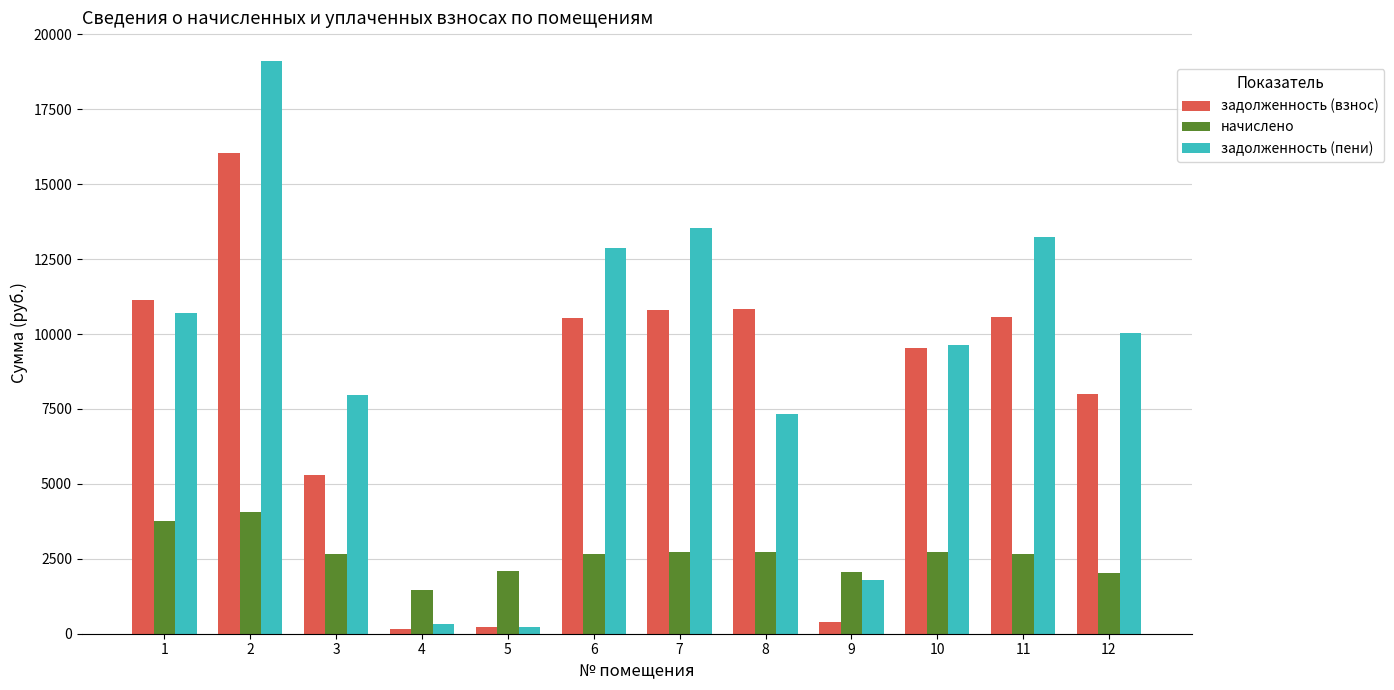

Is it true that задолженность (пени) equals 13233.0 at 11?

True